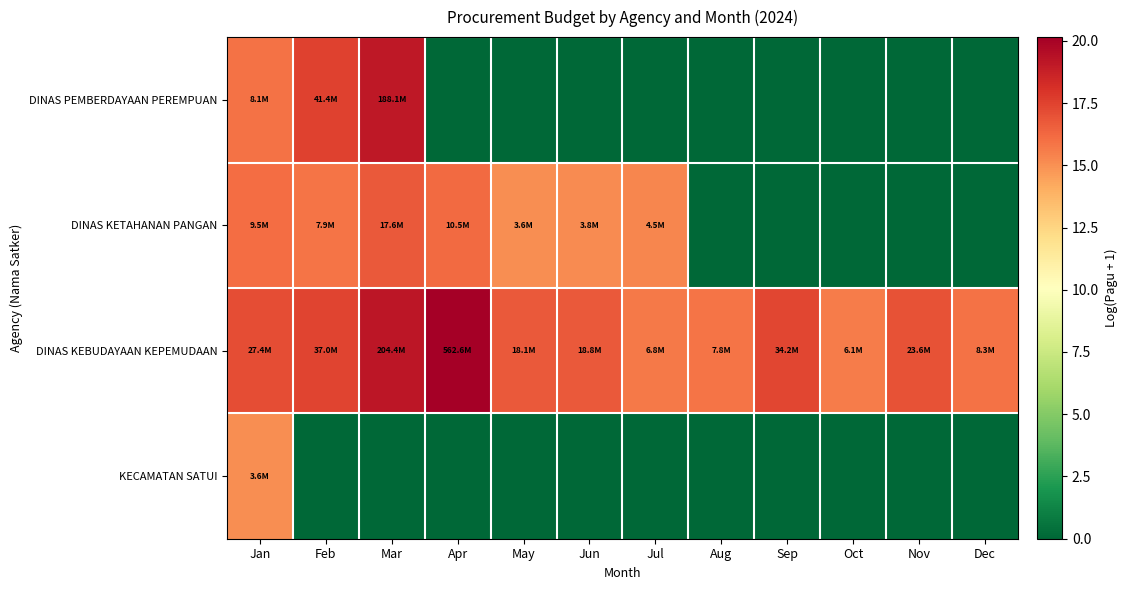

What is the total value across all series at Oct?

15.6